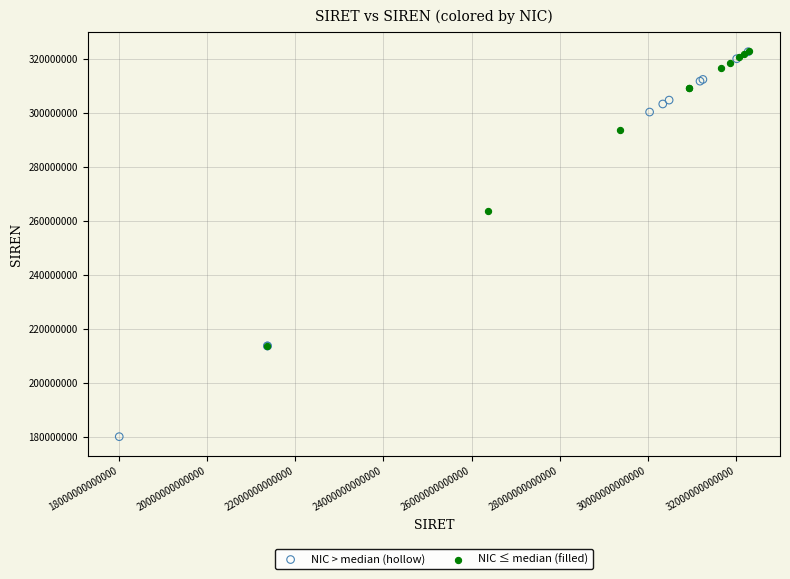

Which series has the widest spread of Y values?

NIC > median (hollow)